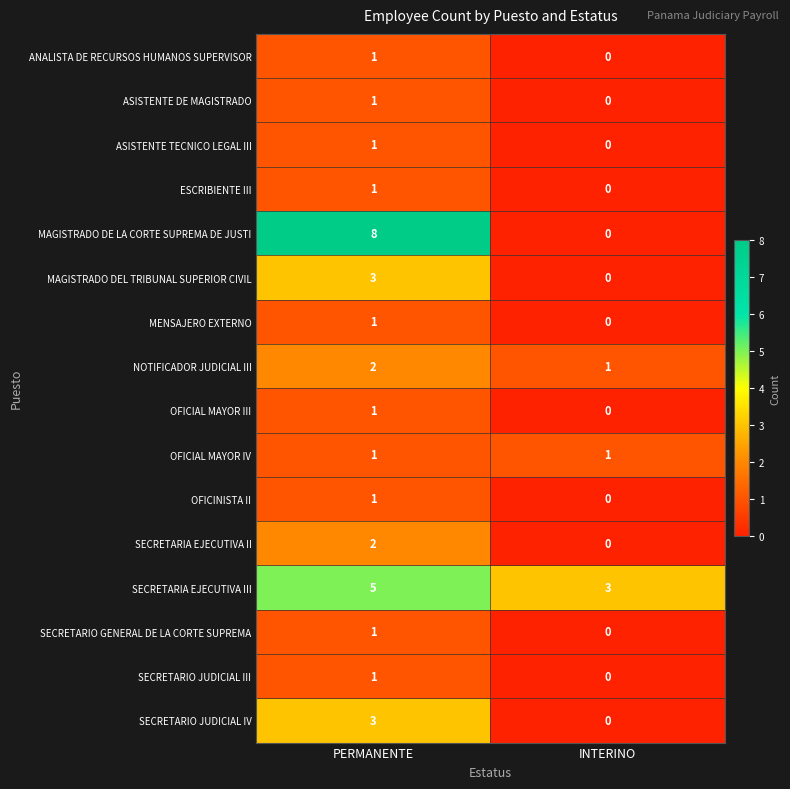

Read the SECRETARIA EJECUTIVA III value at PERMANENTE.

5